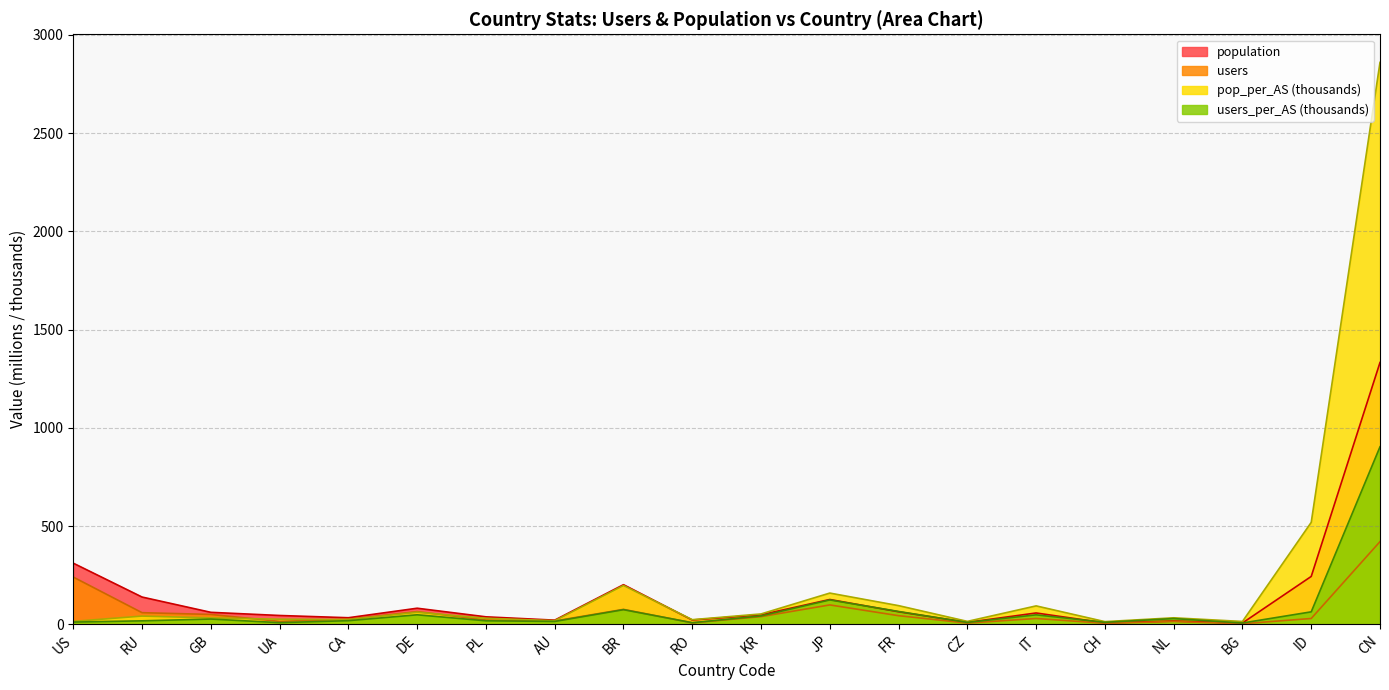

What is the label of the 10th point from the left?

RO